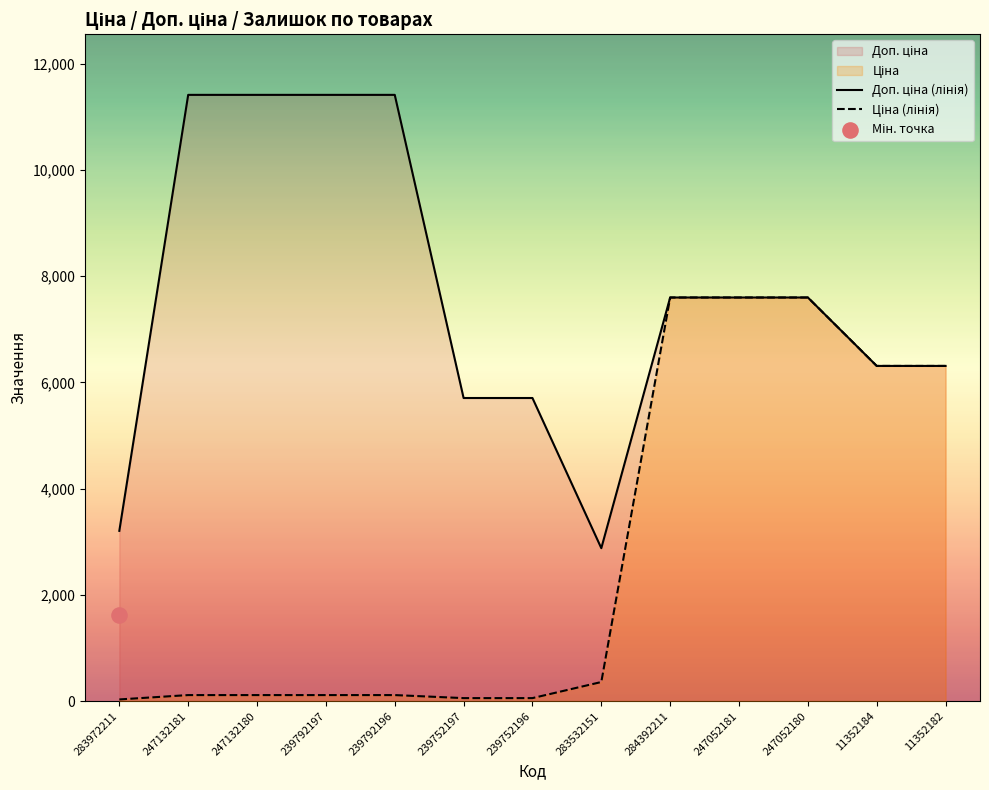

Which series has the largest Y range (max minus min)?

Доп. ціна (лінія)